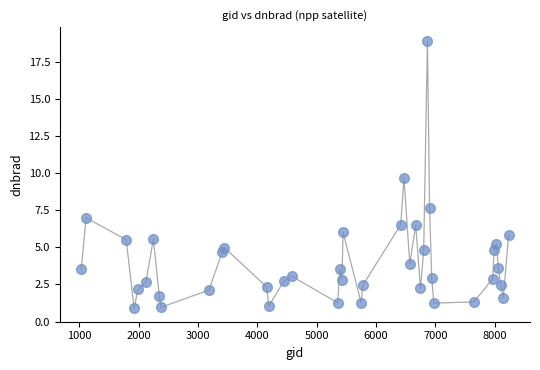

What Y value in the scatter plot is closest to 9?

9.7